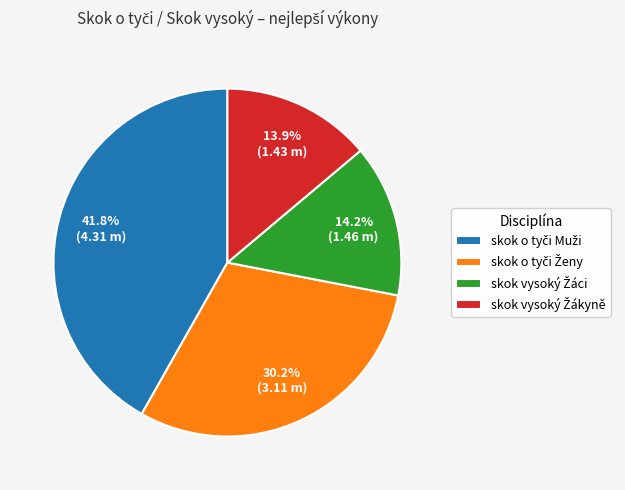

Is there any slice that represents more than half of the pie?

No